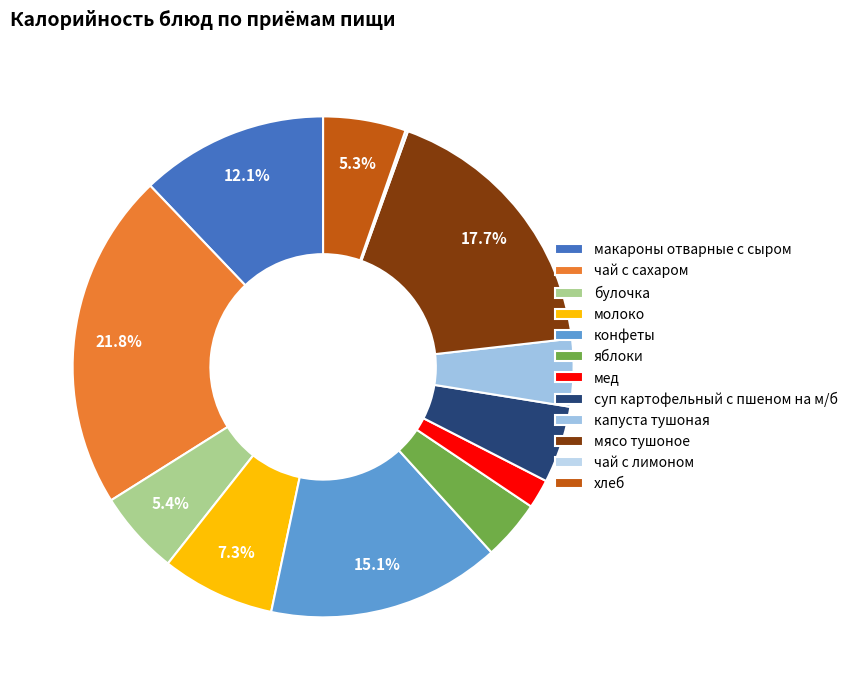

What is the change in value from булочка to мясо тушоное?

+211.5